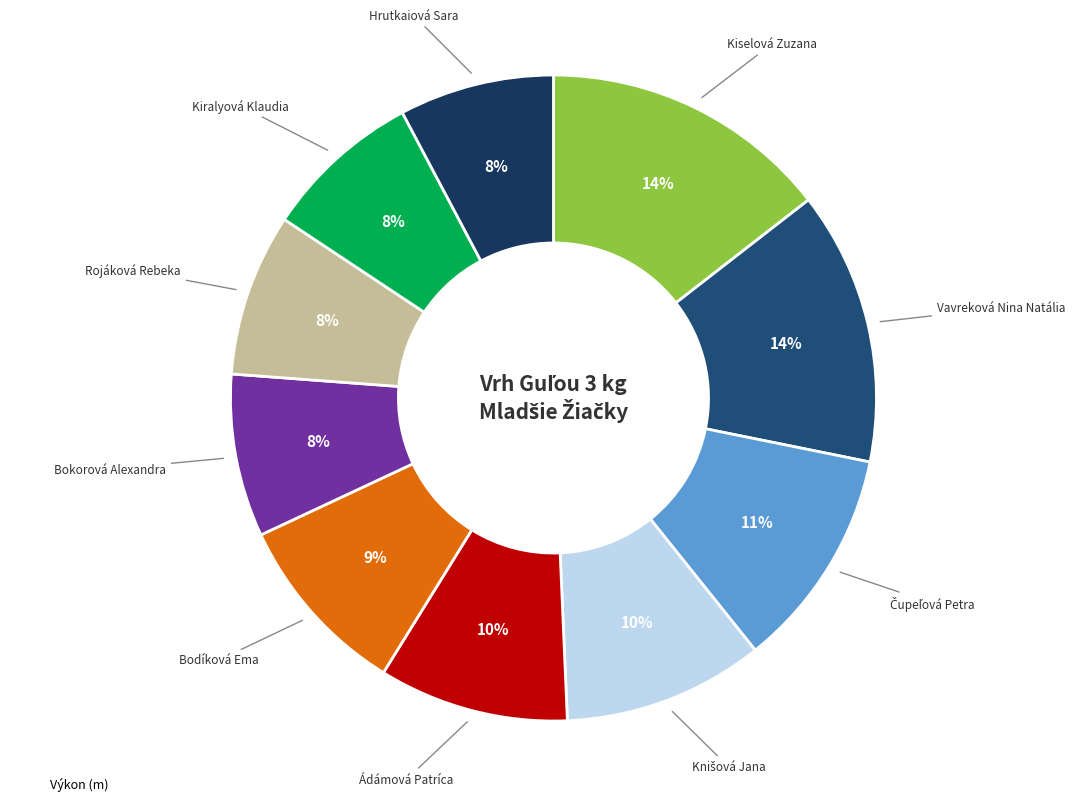

How many segments does this pie chart have?

10